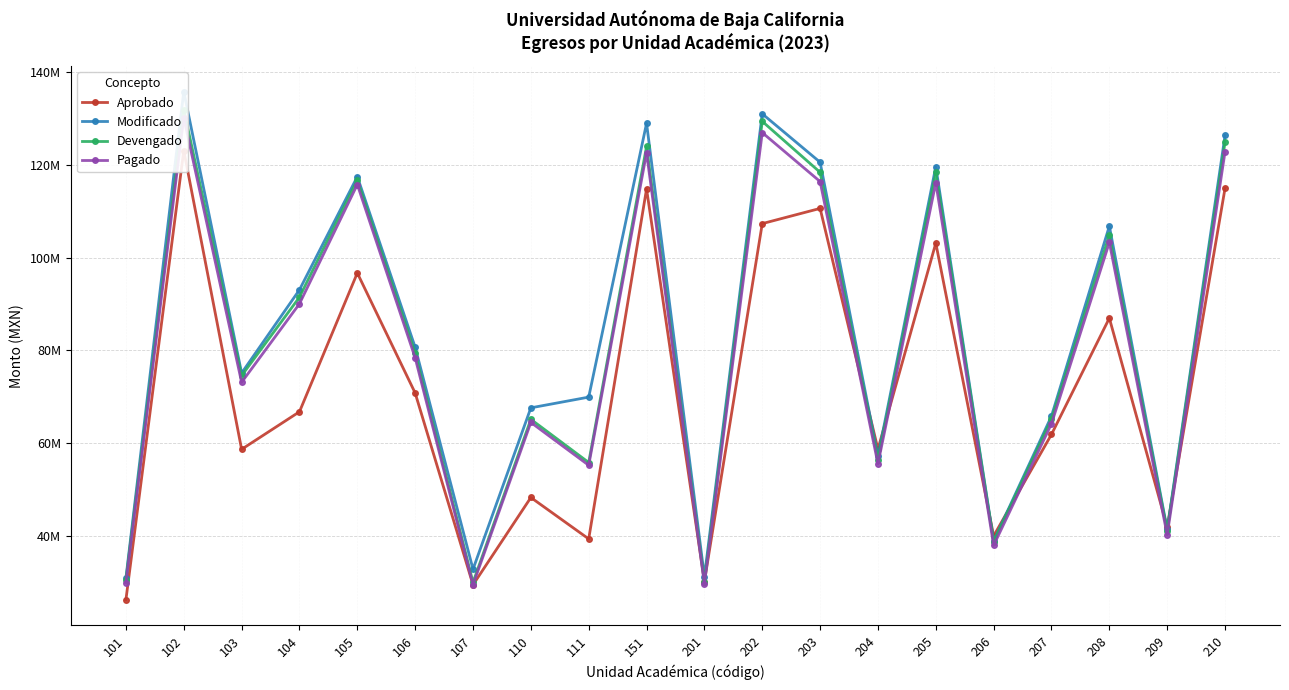

What is the sum of all Modificado values?

1671349251